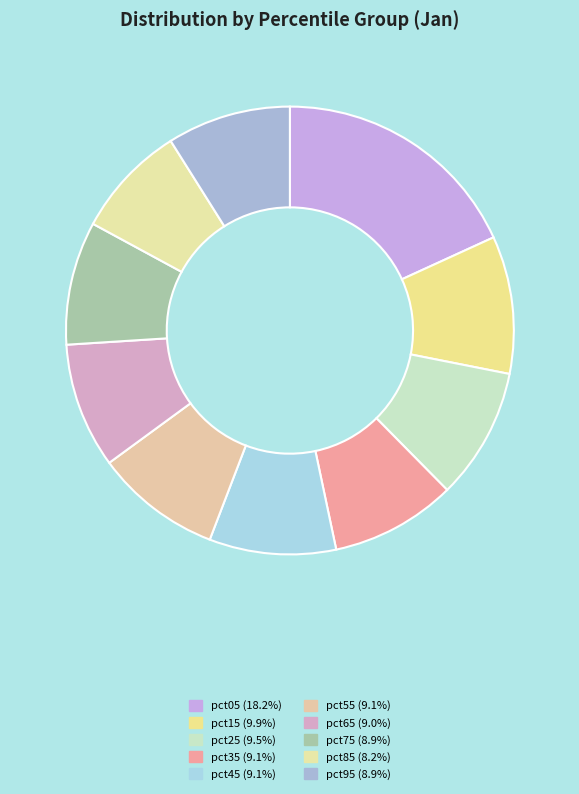

Count the number of slices in the pie.

10